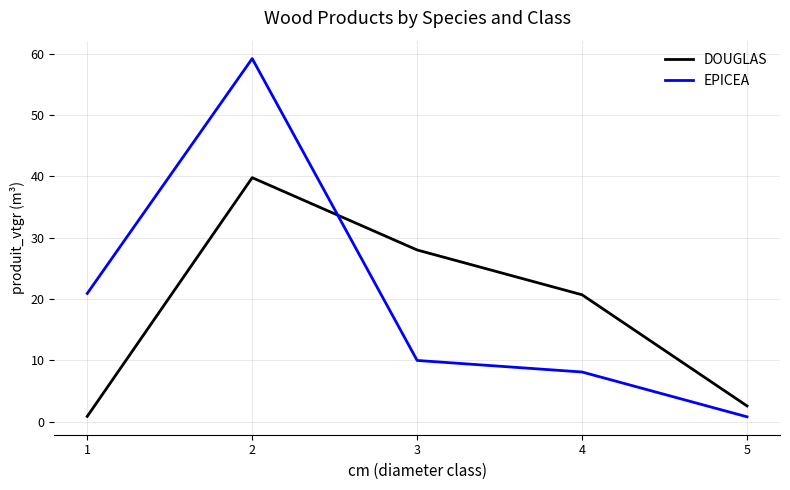

Reading right to left, what are all the values shown in this chart?

DOUGLAS: 2.6	20.7	28.0	39.8	0.9
EPICEA: 0.8	8.1	10.0	59.2	20.9